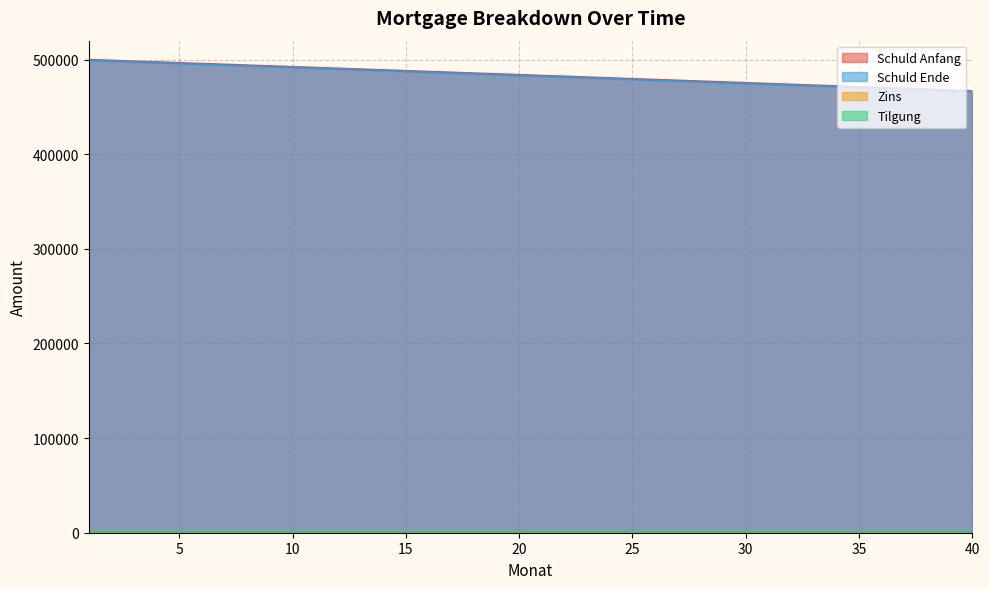

What is the value of the Zins point at the 36th from the left?

392.0